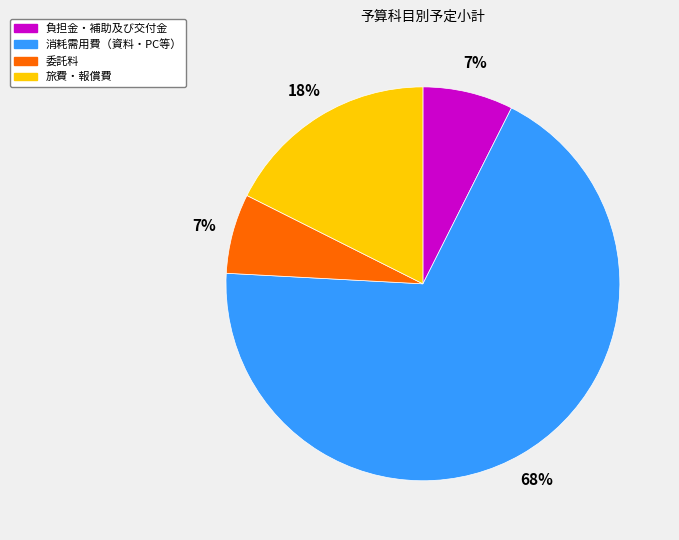

What percentage is the 委託料 slice, to the nearest percent?

7%